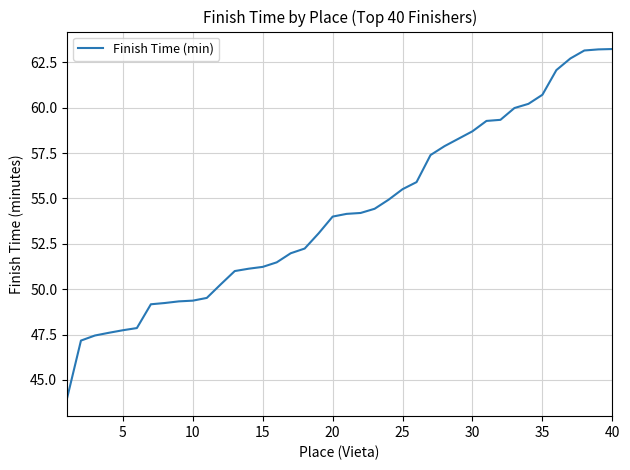

What is the difference between the maximum and minimum values?

19.3